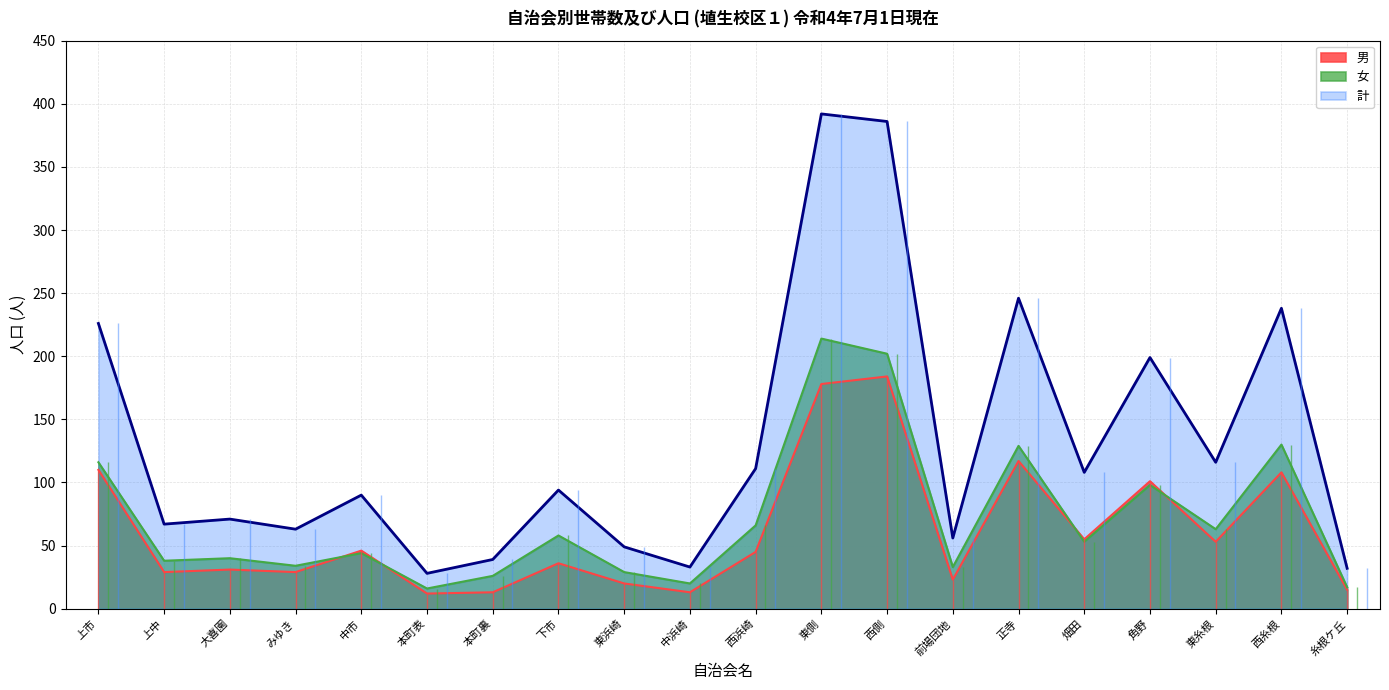

Reading left to right, what are all the values shown in this chart?

男: 上市=110	上中=29	大喜園=31	みゆき=29	中市=46	本町表=12	本町裏=13	下市=36	東浜崎=20	中浜崎=13	西浜崎=45	東側=178	西側=184	前場団地=23	正寺=117	畑田=55	角野=101	東糸根=53	西糸根=108	糸根ケ丘=15
女: 上市=116	上中=38	大喜園=40	みゆき=34	中市=44	本町表=16	本町裏=26	下市=58	東浜崎=29	中浜崎=20	西浜崎=66	東側=214	西側=202	前場団地=33	正寺=129	畑田=53	角野=98	東糸根=63	西糸根=130	糸根ケ丘=17
計: 上市=226	上中=67	大喜園=71	みゆき=63	中市=90	本町表=28	本町裏=39	下市=94	東浜崎=49	中浜崎=33	西浜崎=111	東側=392	西側=386	前場団地=56	正寺=246	畑田=108	角野=199	東糸根=116	西糸根=238	糸根ケ丘=32